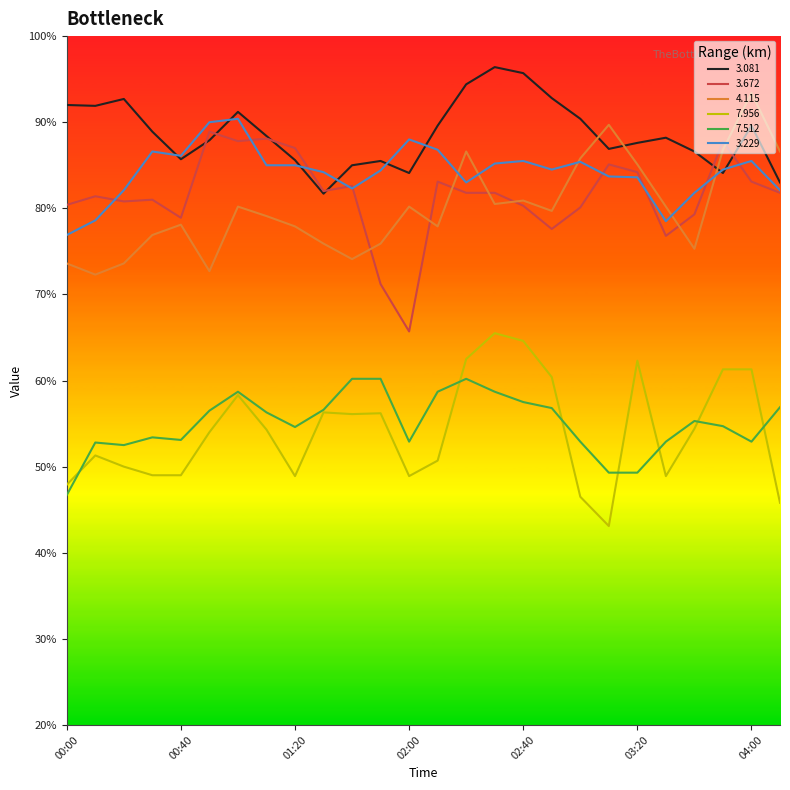

Count the number of data series in this chart.

6